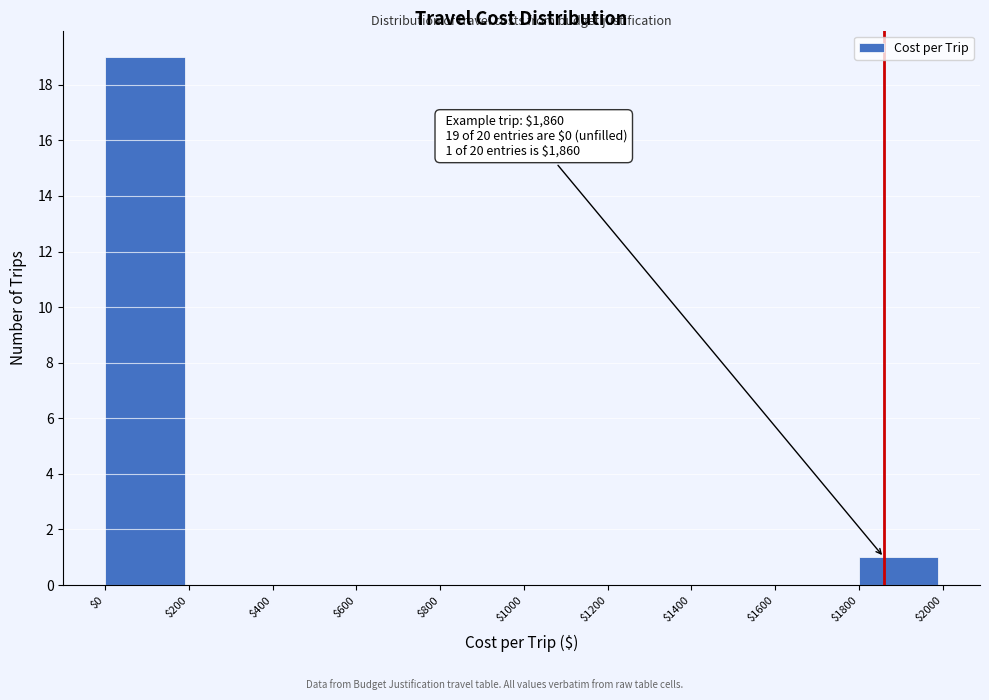

Over which range of the x-axis is the bar tallest?

$0 to $200